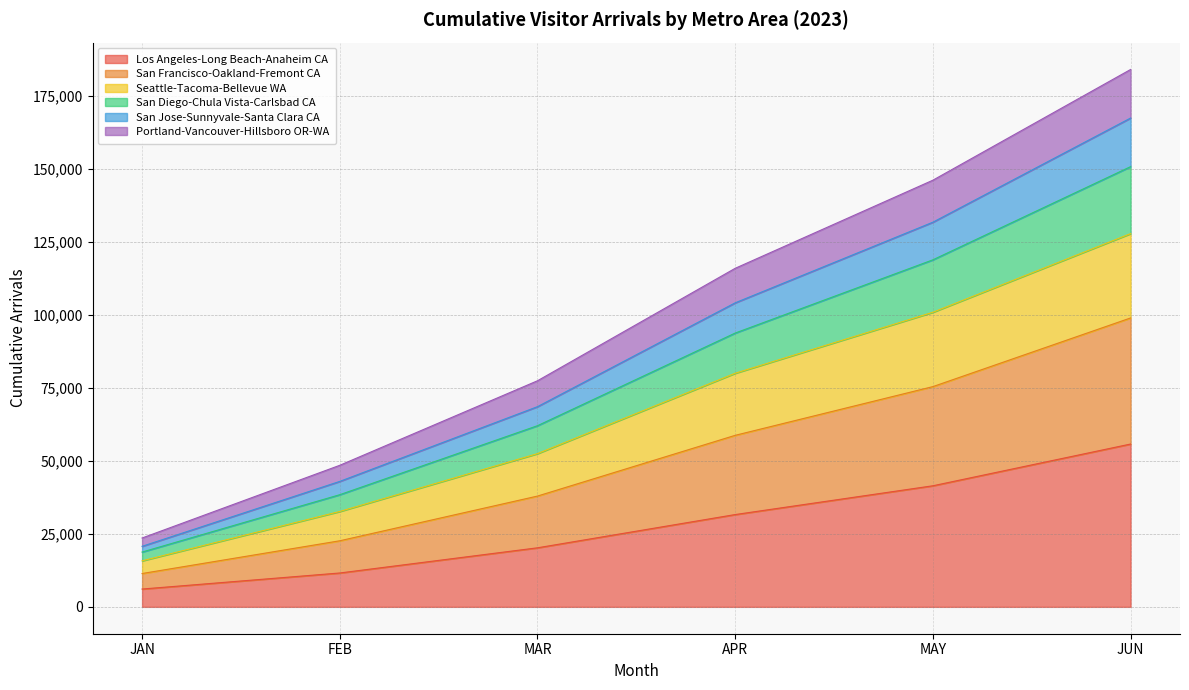

The value of Los Angeles-Long Beach-Anaheim CA at MAY is 41445.4. True or false?

True